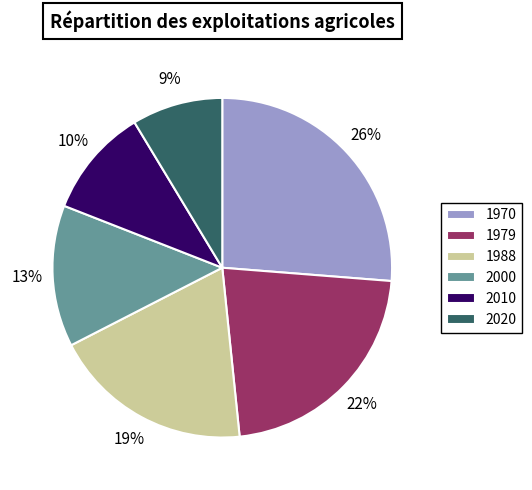

To the nearest percent, what percentage of the pie is 2010?

10%